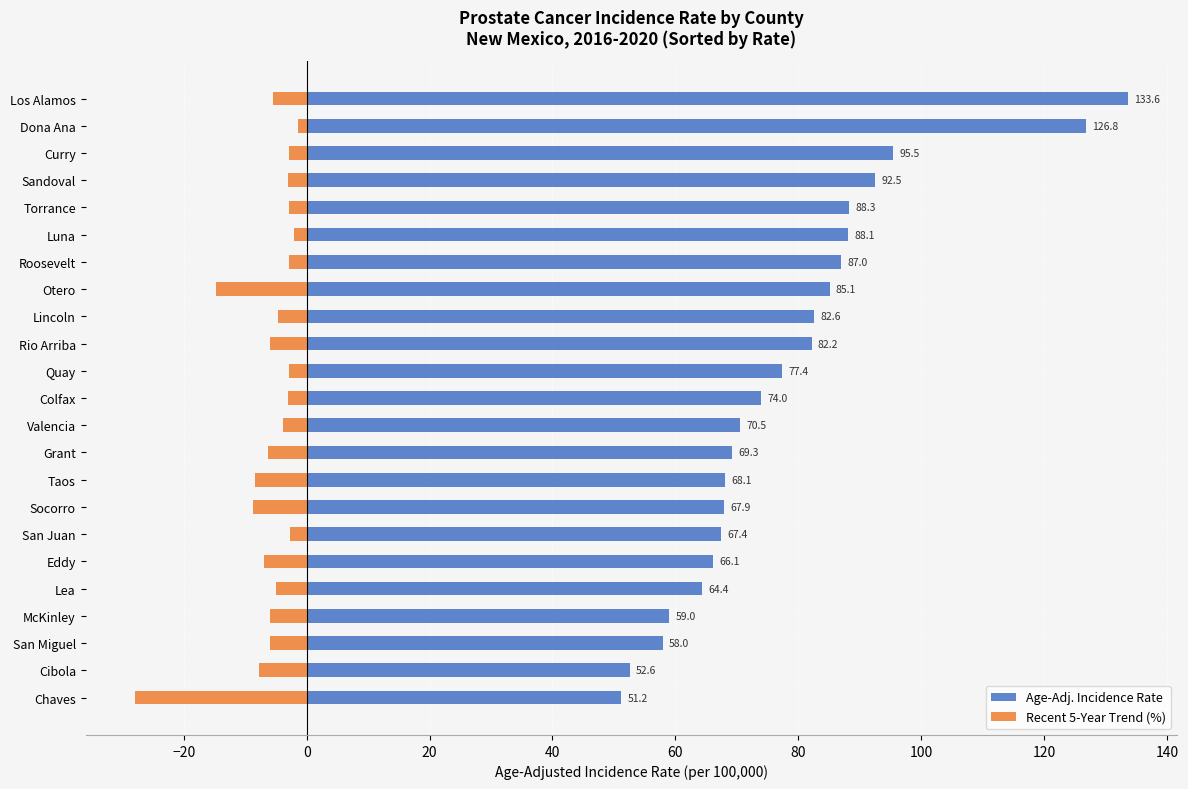

Are the bars grouped side by side (vs. stacked)?

Yes